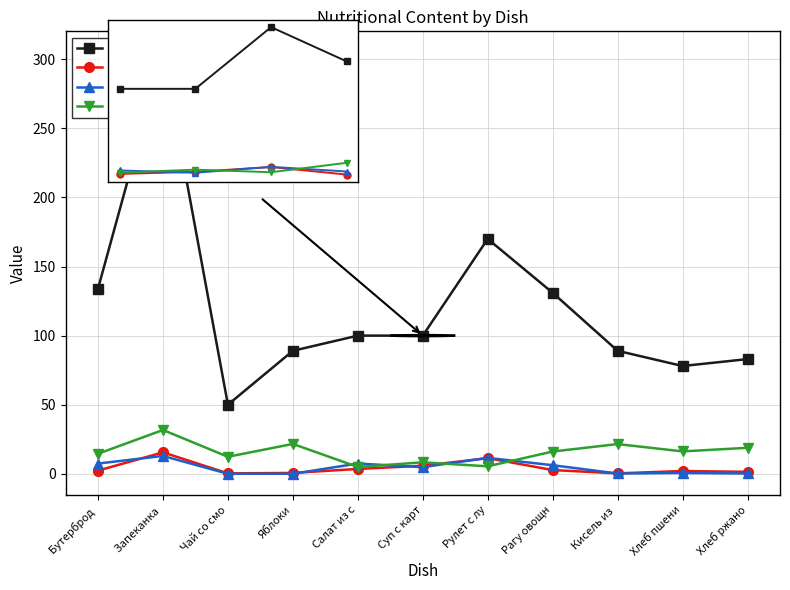

What is the spread (max minus min) of values at Запеканка ?

95.2